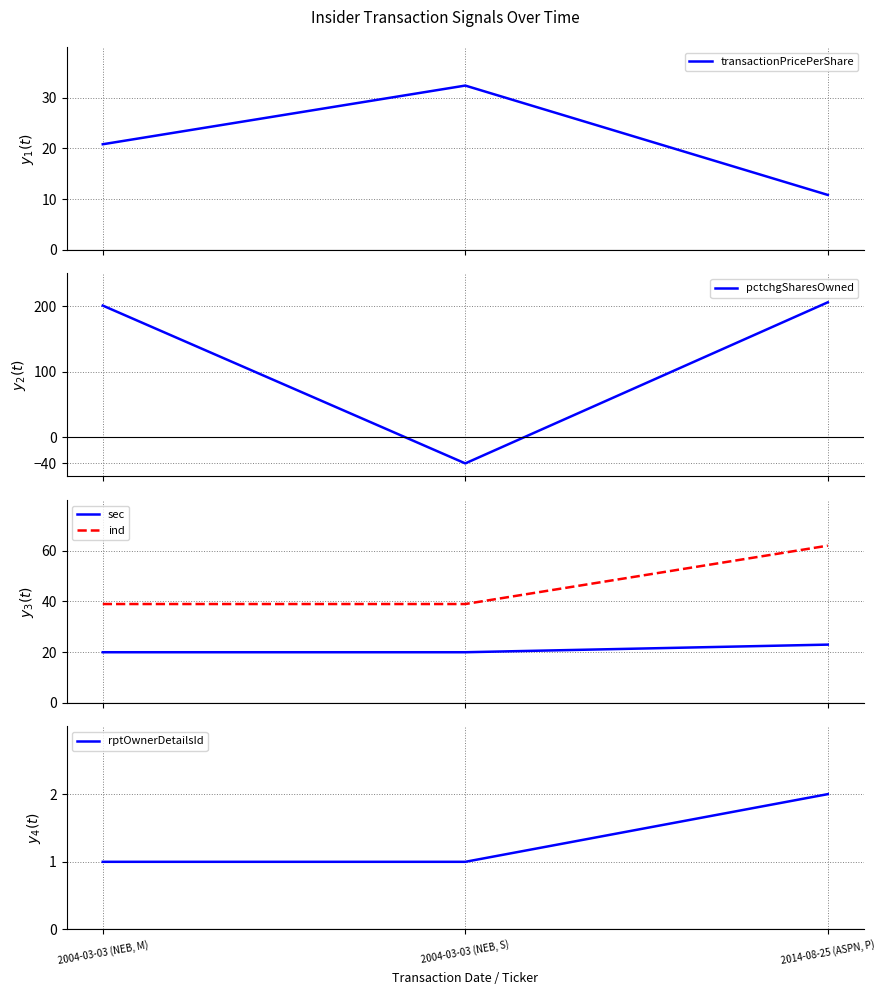

Does the chart have visible grid lines?

Yes